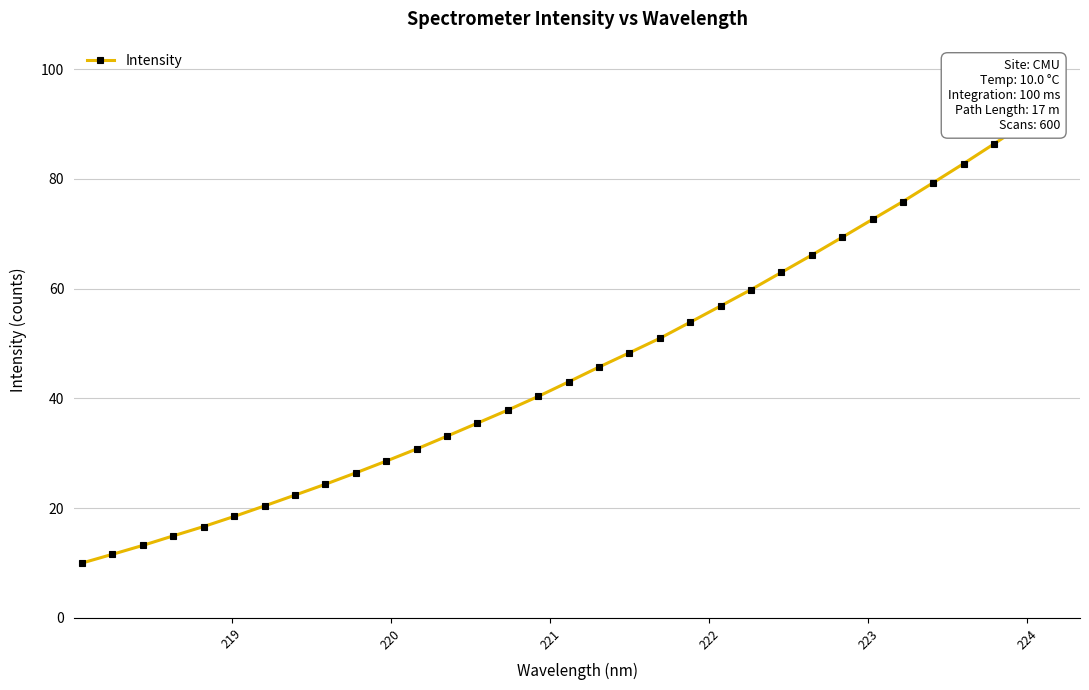

Count the number of data series in this chart.

1